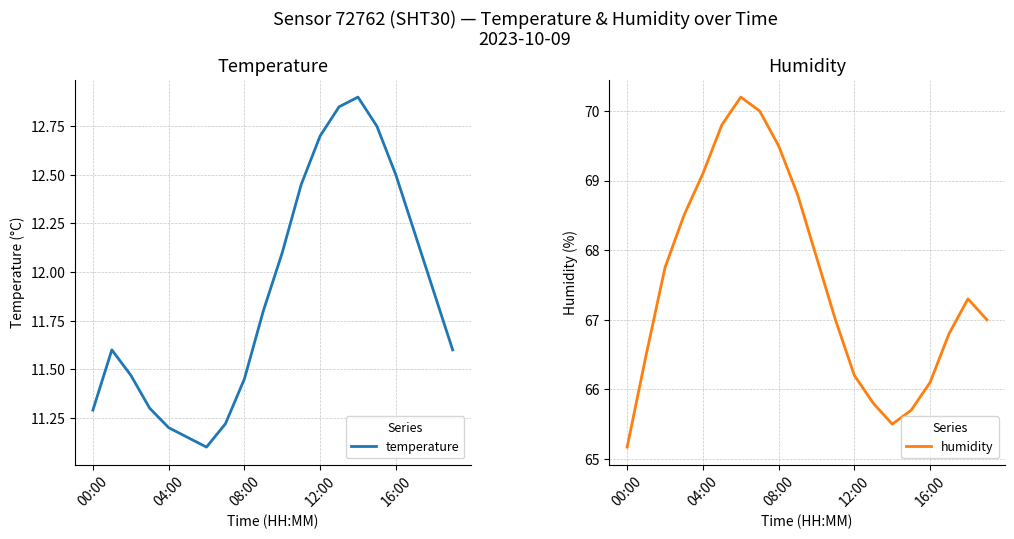

What is the minimum value for humidity?

65.2